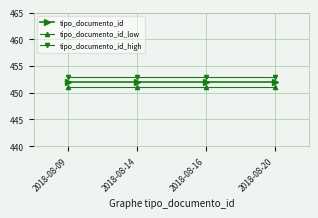

True or false: tipo_documento_id_low and tipo_documento_id cross at least once.

False